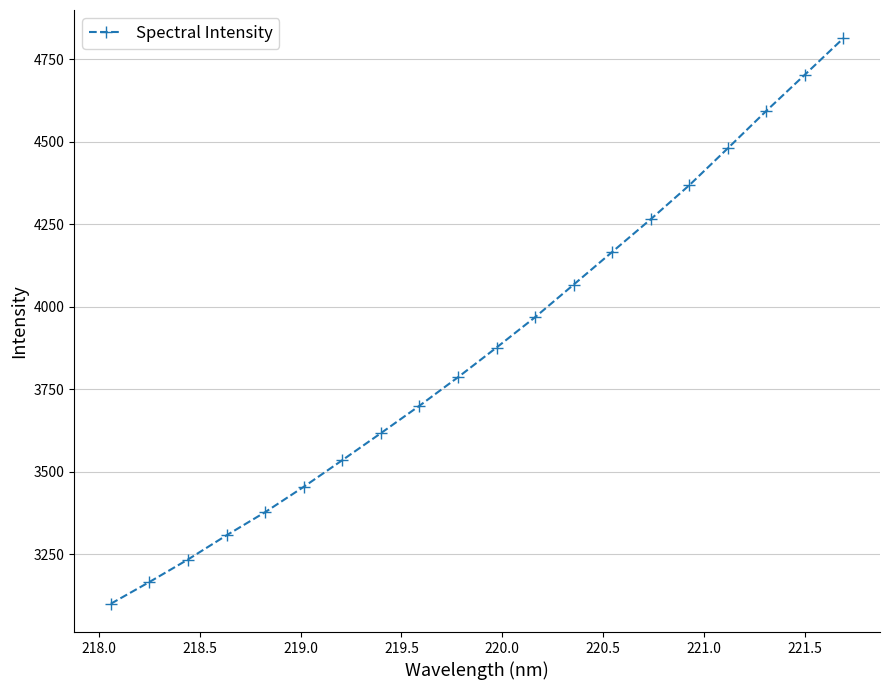

What is the difference between the maximum and minimum values?

1714.8